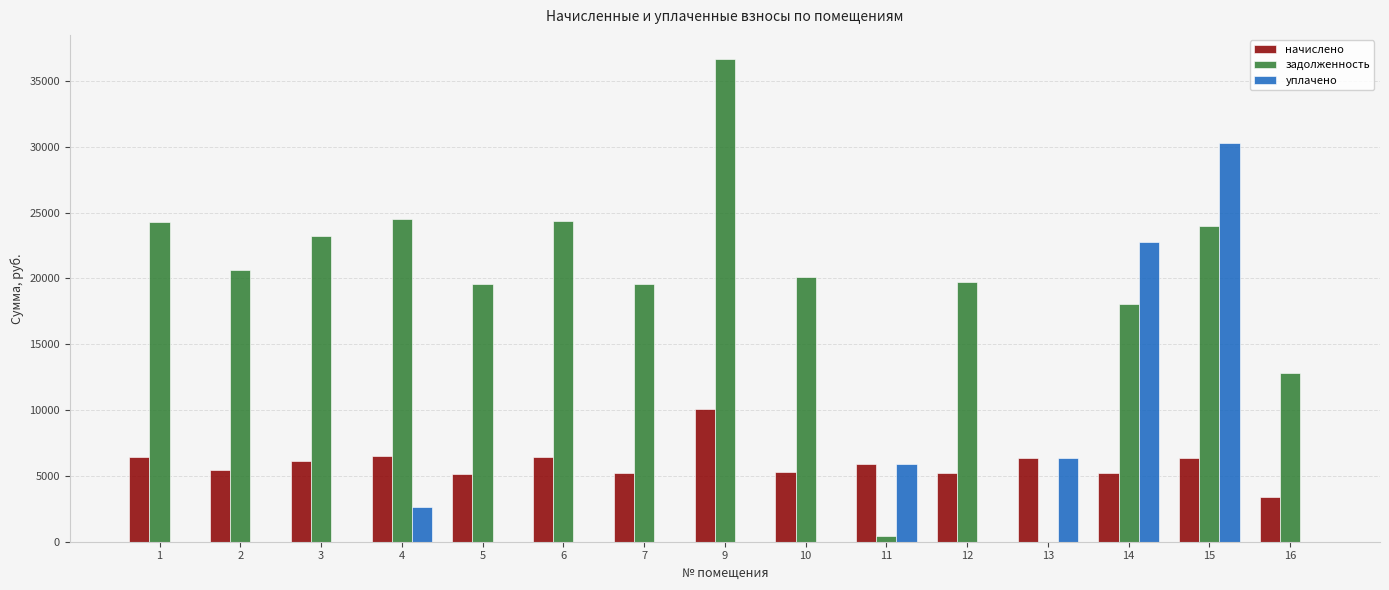

What is the sum of all начислено values?

89200.4